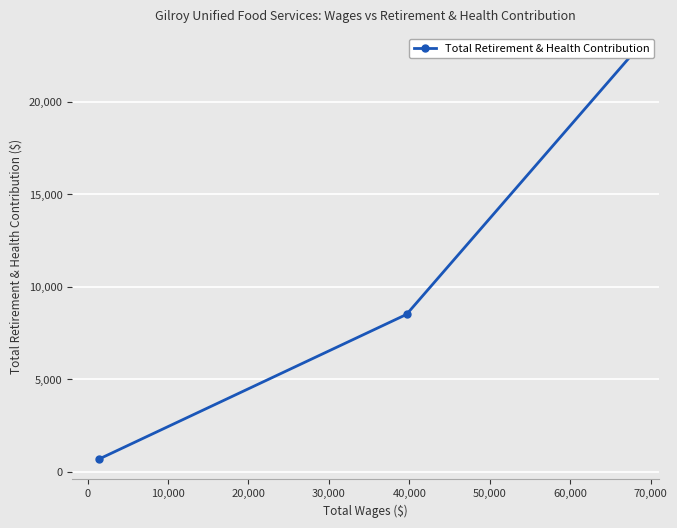

Is it true that the value at 10,000 is 1225?

False